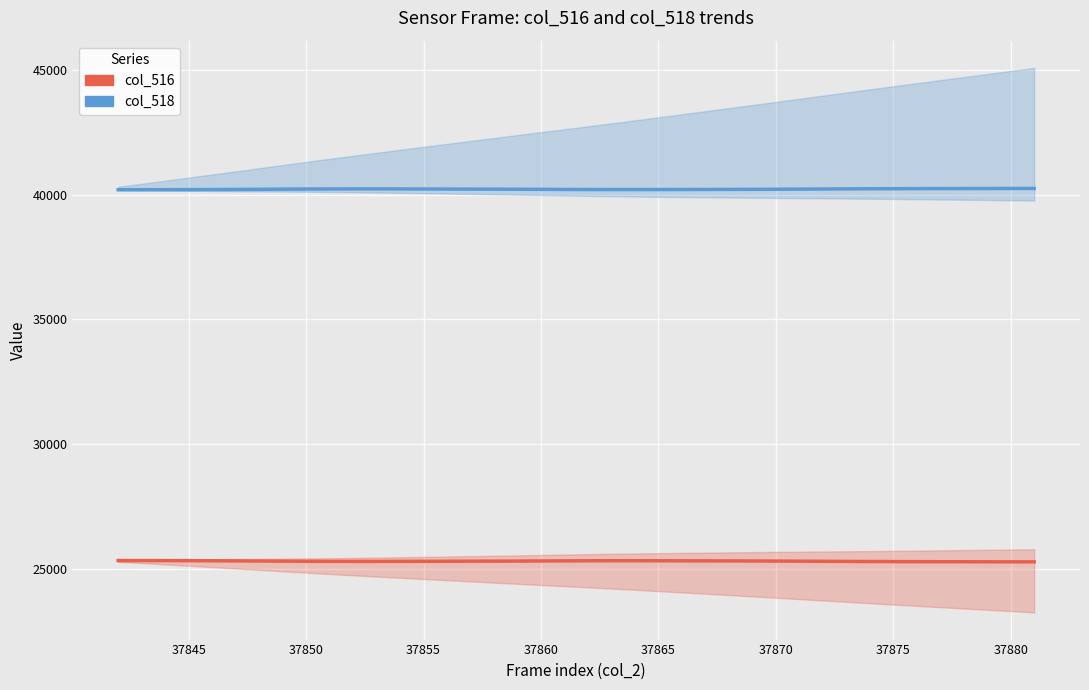

What is the difference between the highest and lowest values at 37870?

14894.2